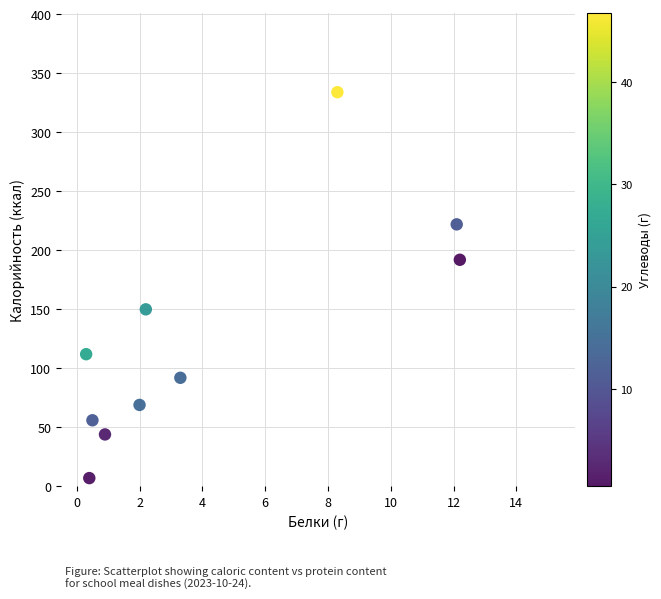

What is the average Y value?

128